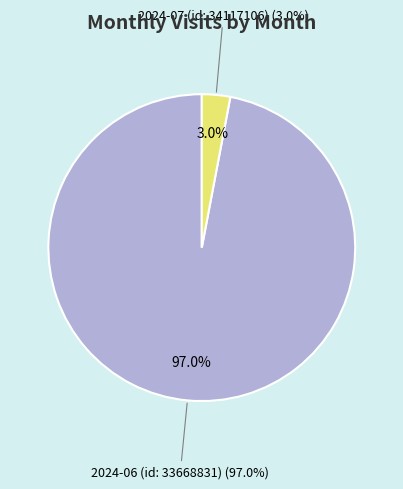

To the nearest percent, what portion does 2024-06 (id: 33668831) represent?

97%